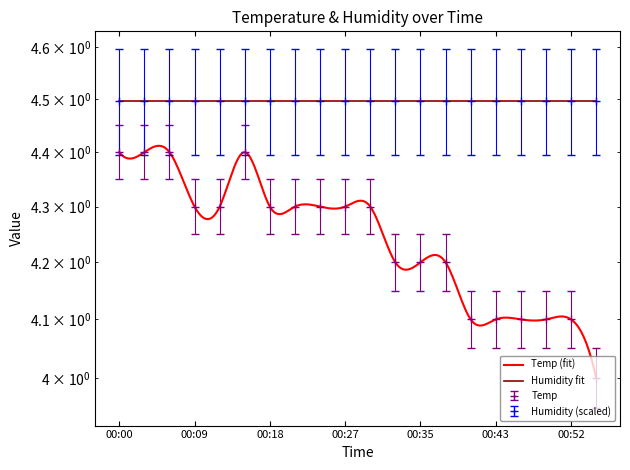

Reading right to left, extract all data points from this chart.

4.0	4.1	4.1	4.1	4.1	4.1	4.2	4.2	4.2	4.3	4.3	4.3	4.3	4.3	4.4	4.3	4.3	4.4	4.4	4.4